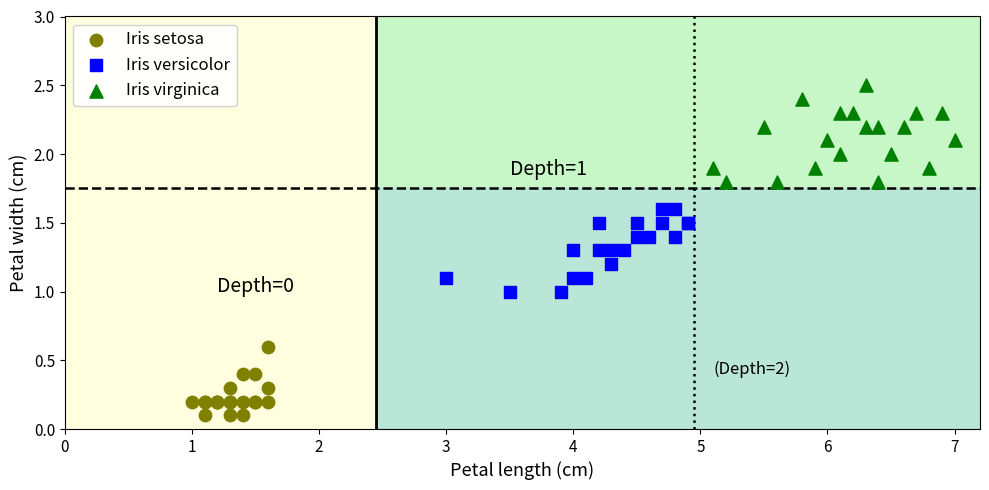

Which series reaches the maximum Y coordinate?

Iris virginica